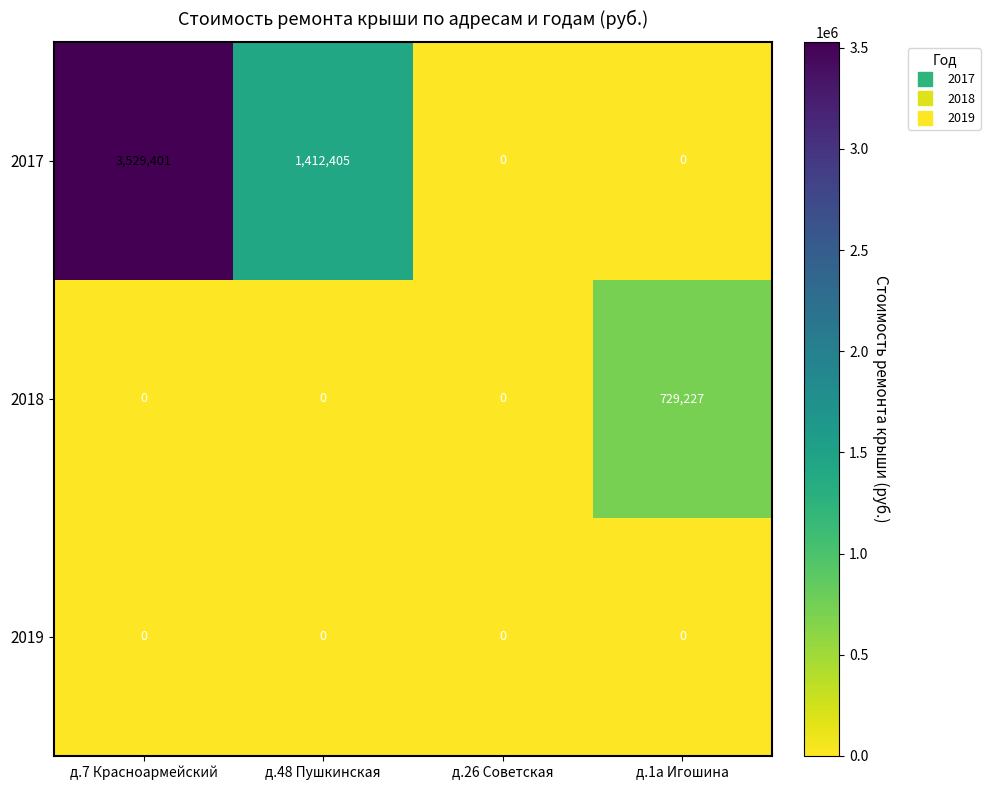

Count the number of categories in the chart.

4